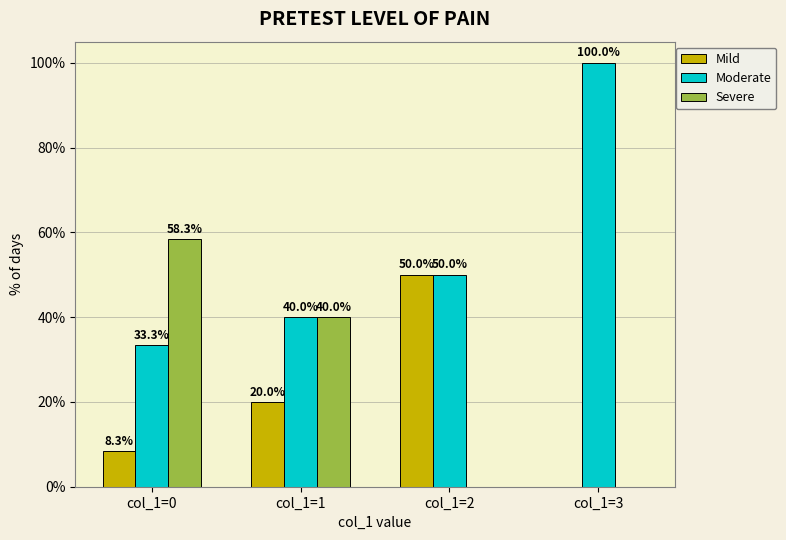

What are all the series names shown in the legend?

Mild, Moderate, Severe